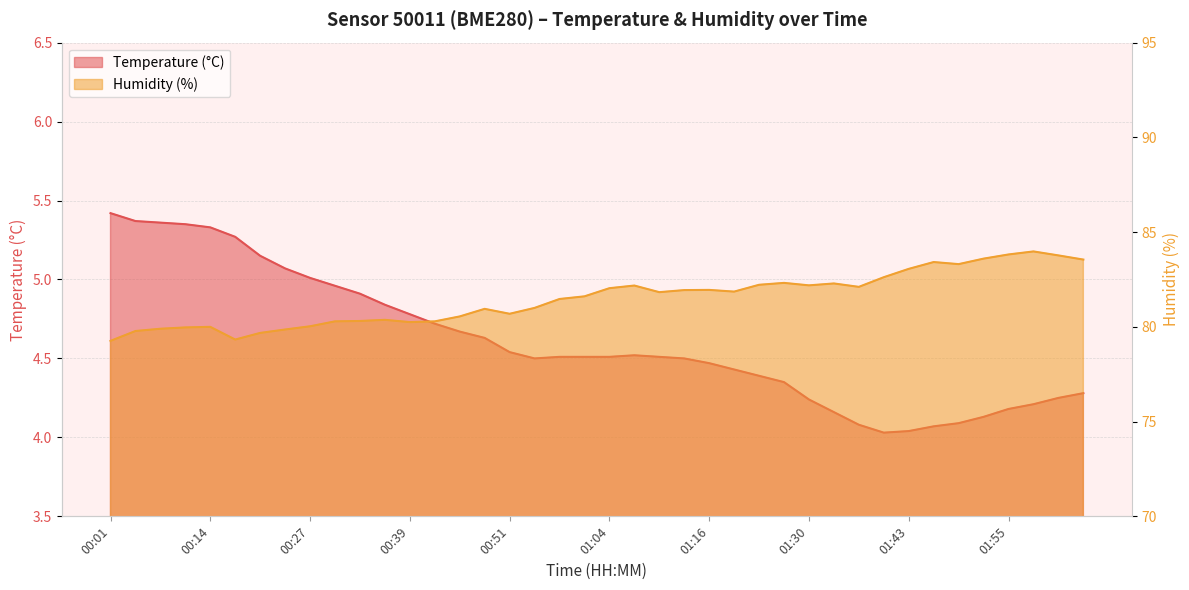

Does the chart display data point markers on the line(s)?

No